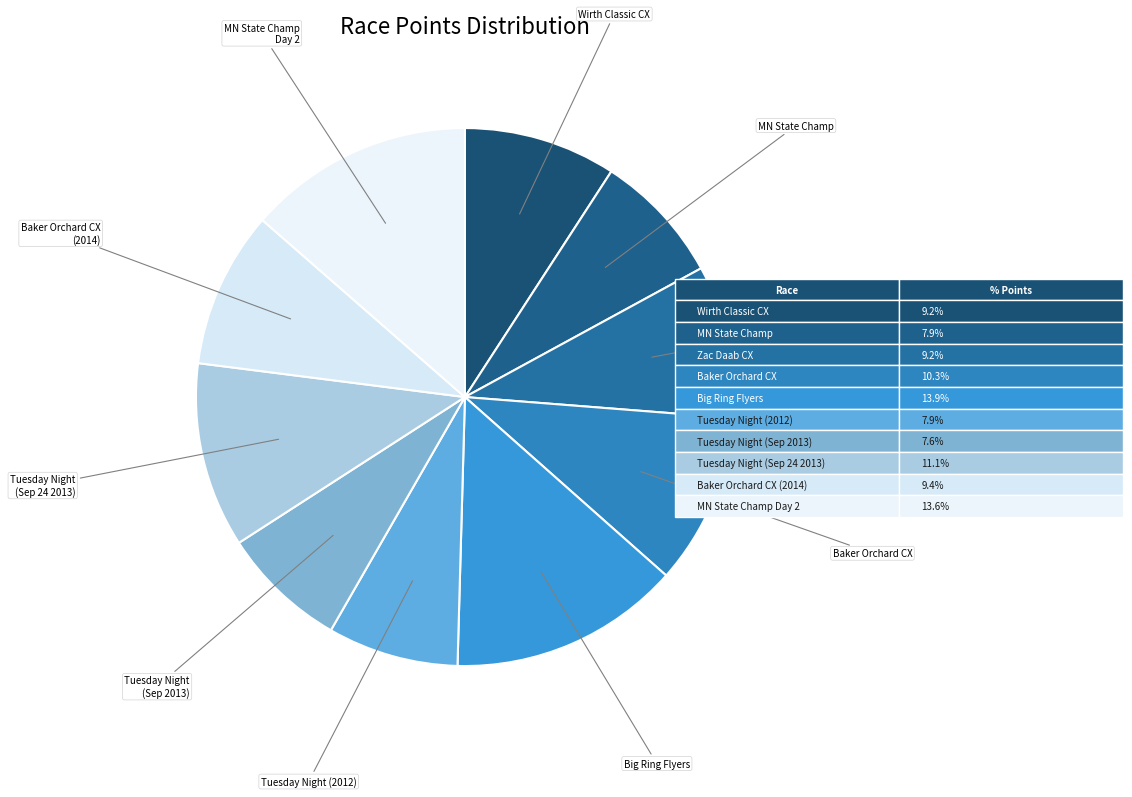

How many slices are in this pie chart?

10